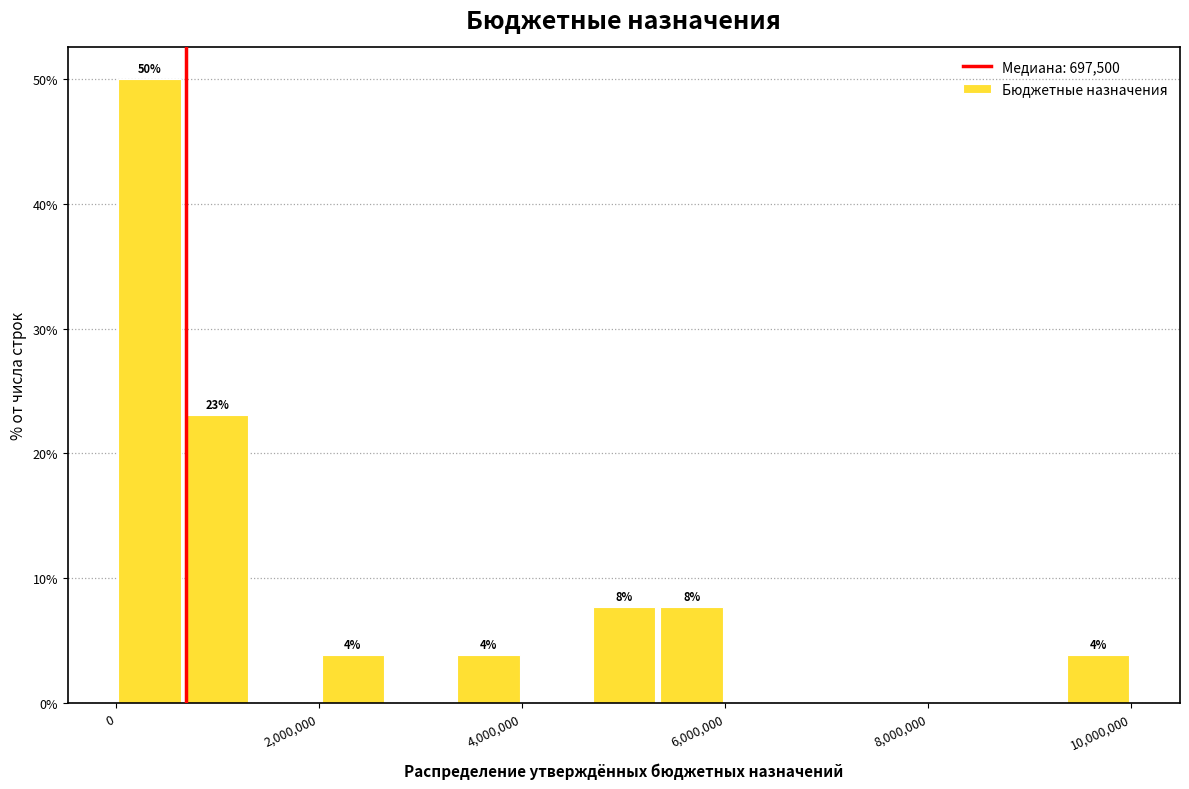

Read against the x-axis, roughly where is the centre of the tallest bar?

400000